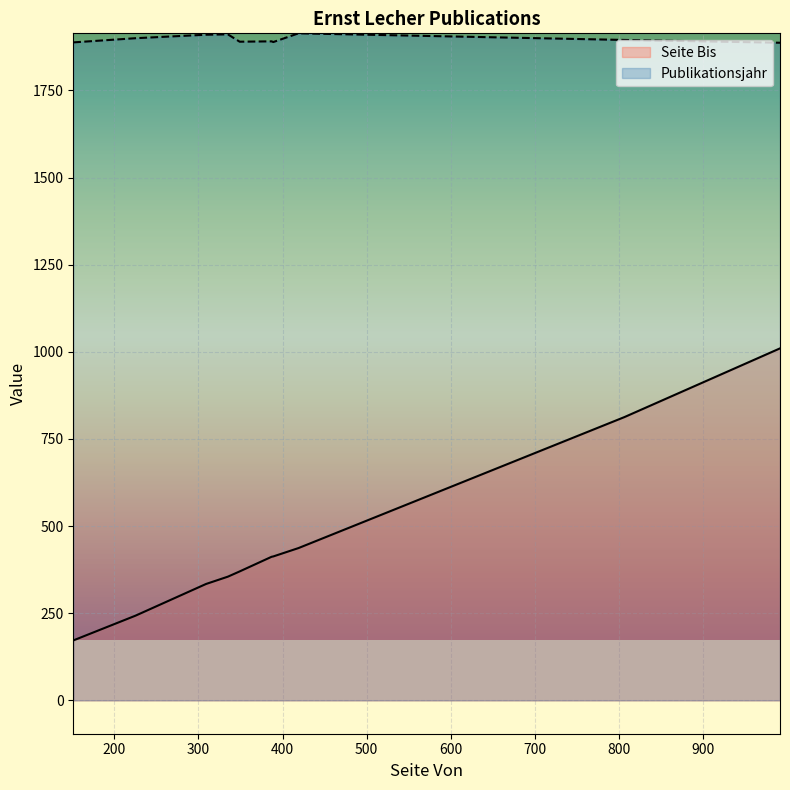

List the series in order of their peak value, highest first.

Publikationsjahr, Seite Bis